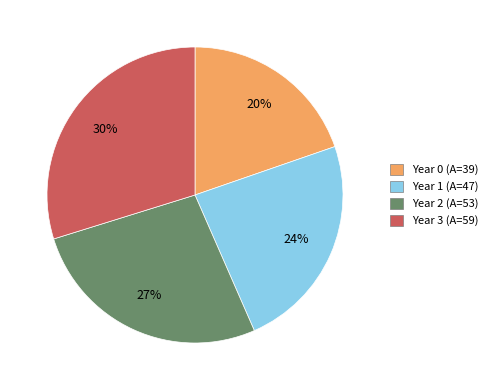

To the nearest percent, what is the average slice percentage?

25%